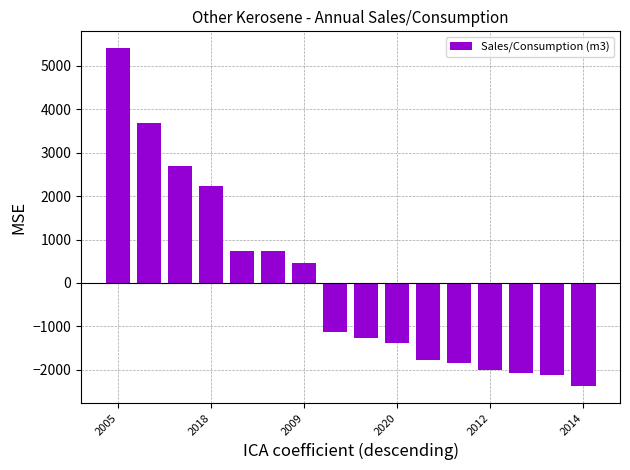

What is the smallest value displayed?

-2375.4